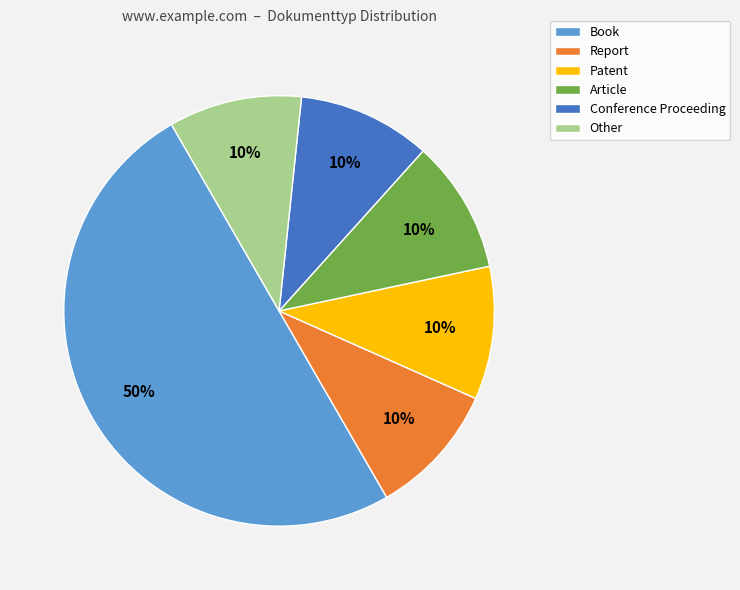

Which slice is the largest?

Book